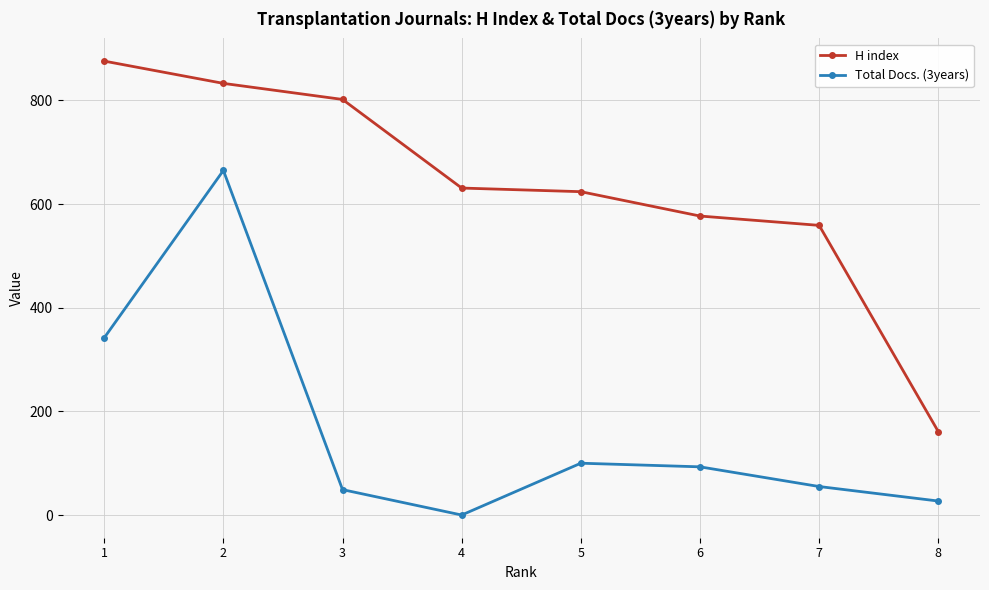

What are all the series names shown in the legend?

H index, Total Docs. (3years)